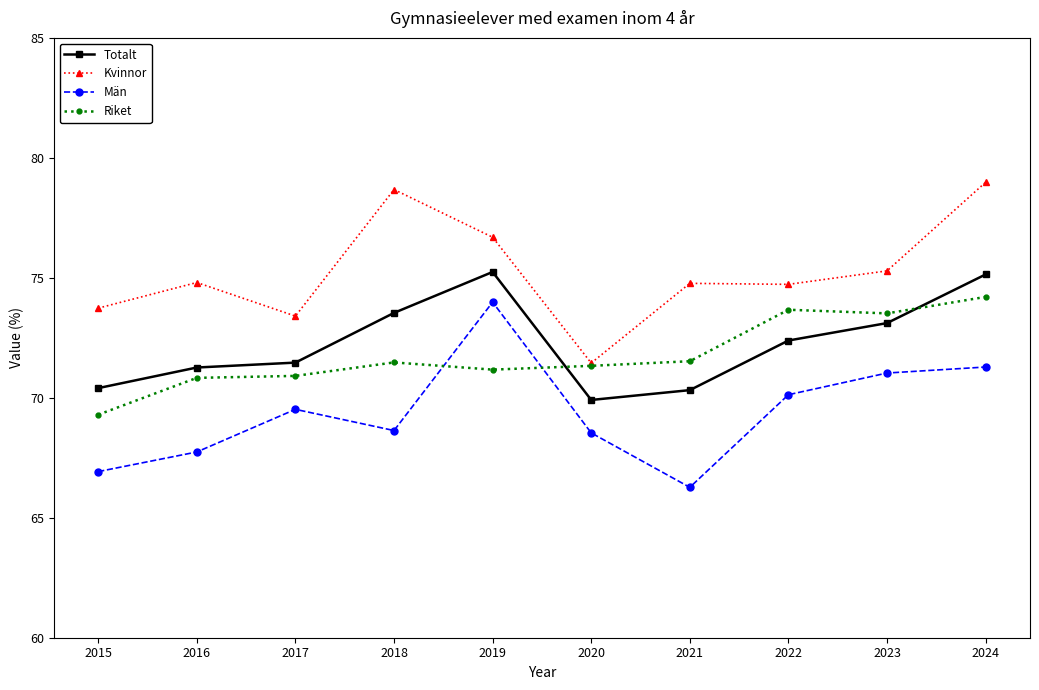

Does the chart have visible grid lines?

No